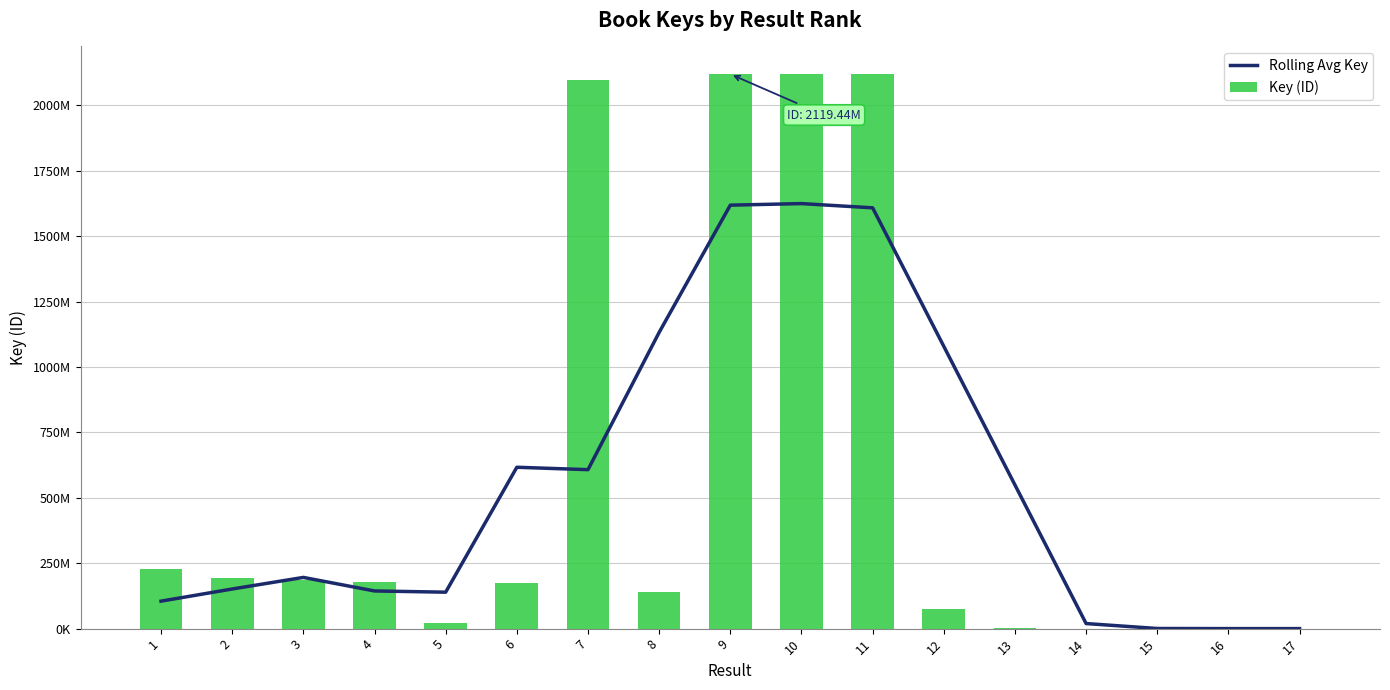

Is the value of Rolling Avg Key at 9 greater than the value of Key (ID) at 15?

Yes